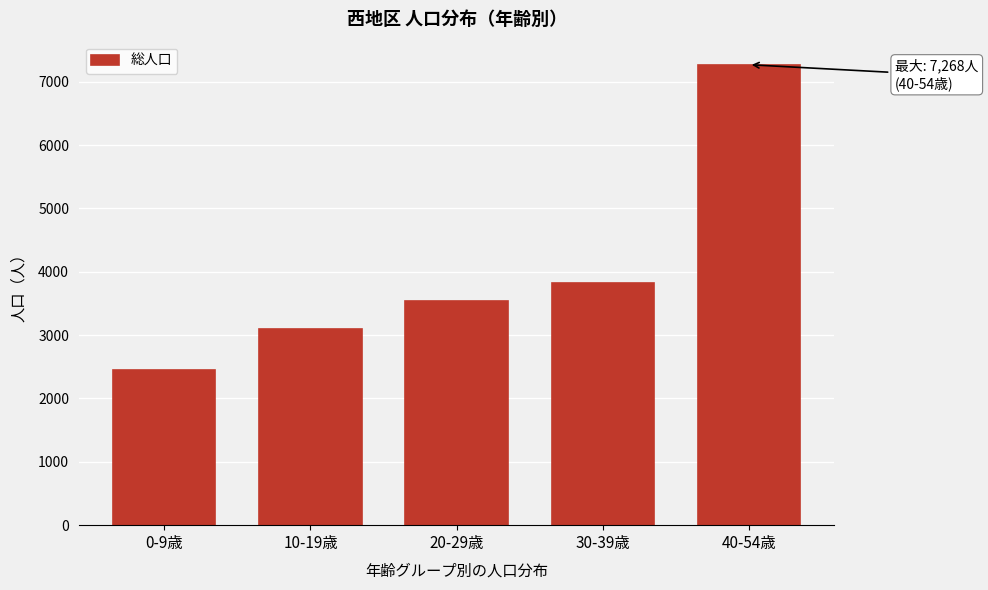

Reading right to left, extract all data points from this chart.

7268	3815	3539	3091	2456